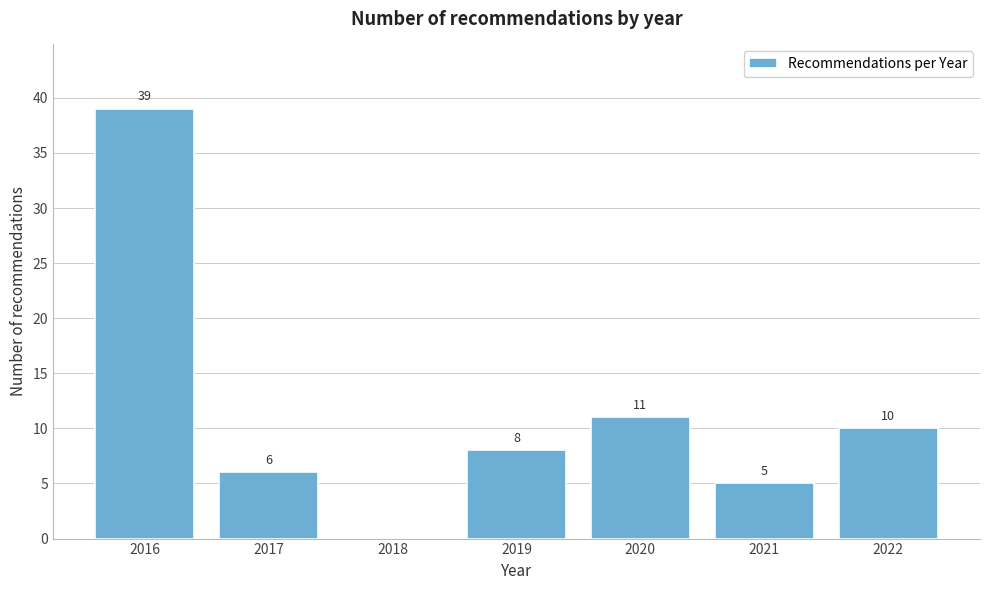

Reading right to left, extract all data points from this chart.

2022=10	2021=5	2020=11	2019=8	2018=0	2017=6	2016=39